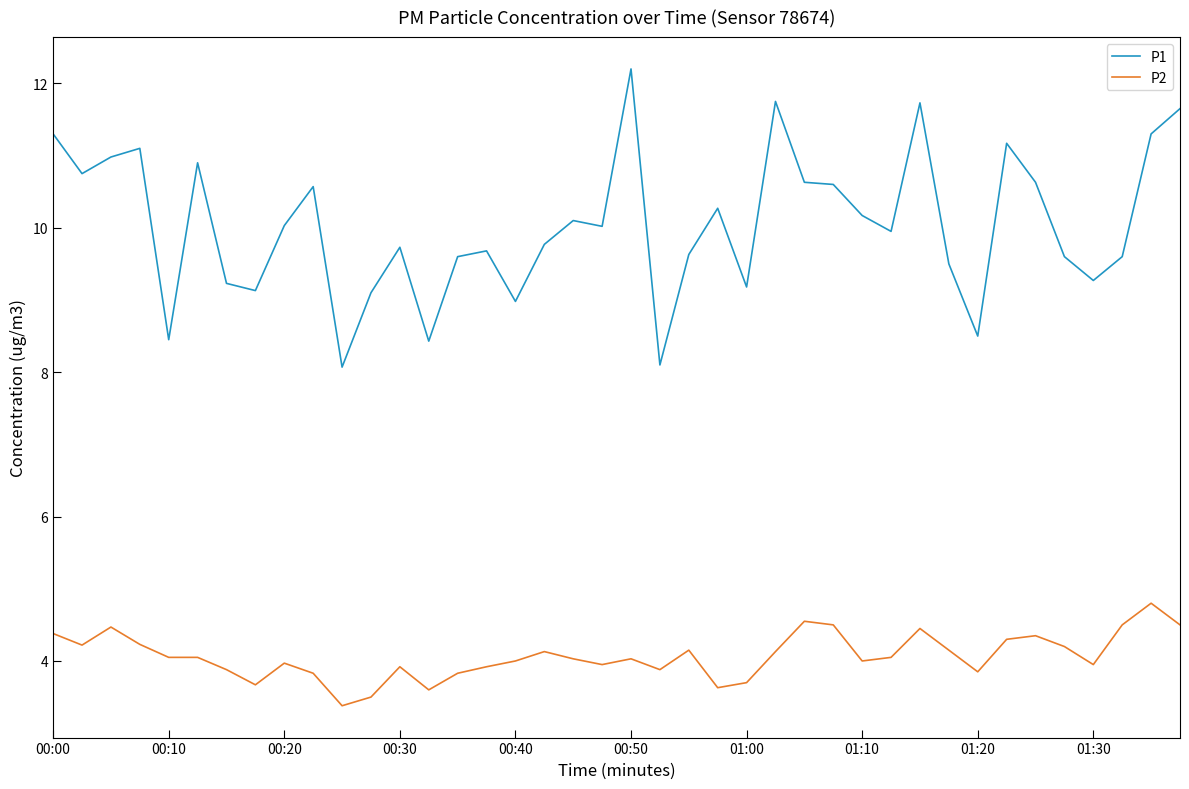

What is the difference between the second highest and minimum values in the P1 series?

3.7